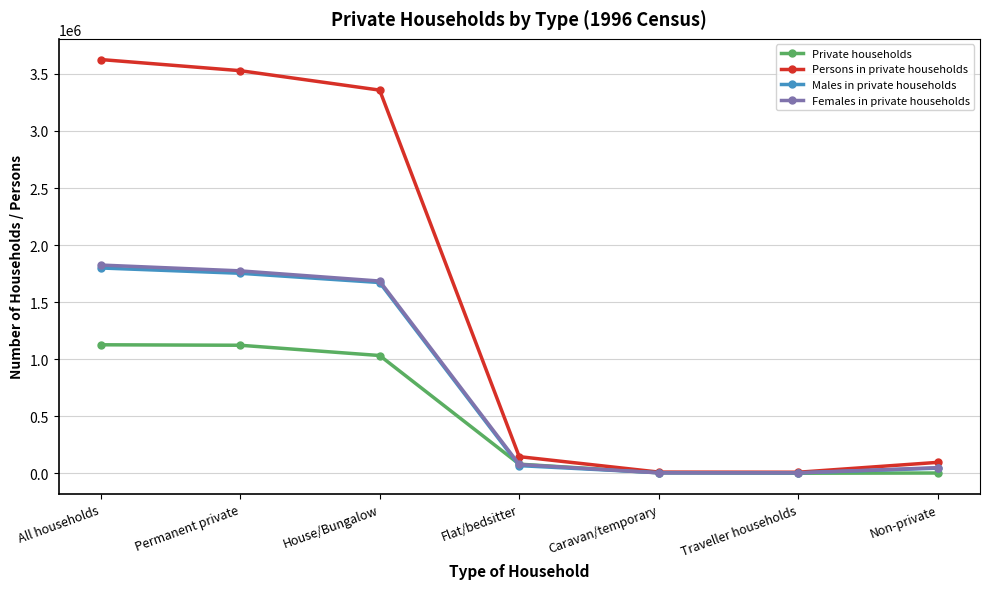

Is the value of Females in private households at Caravan/temporary greater than the value of Males in private households at Permanent private?

No